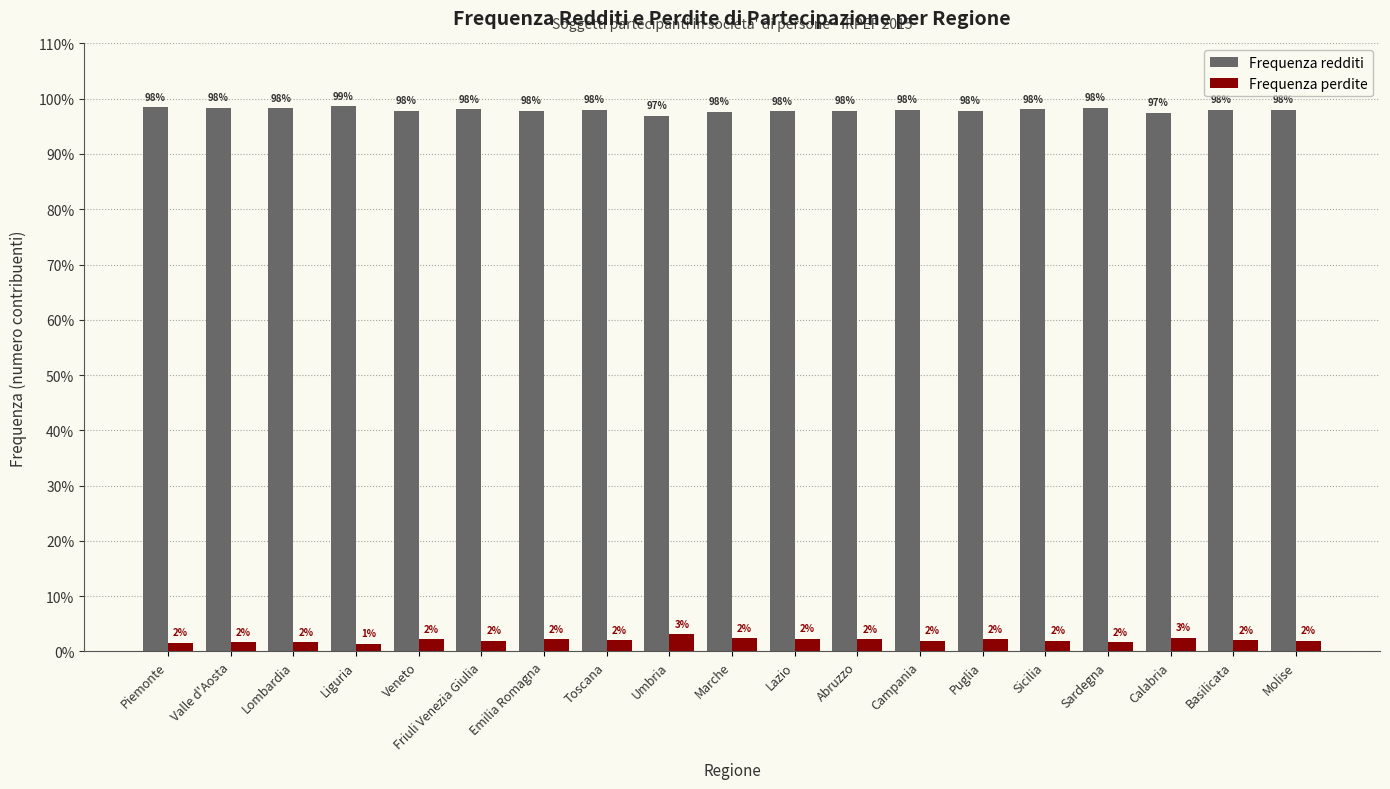

Where is Frequenza redditi nearest to the value 97?

Umbria